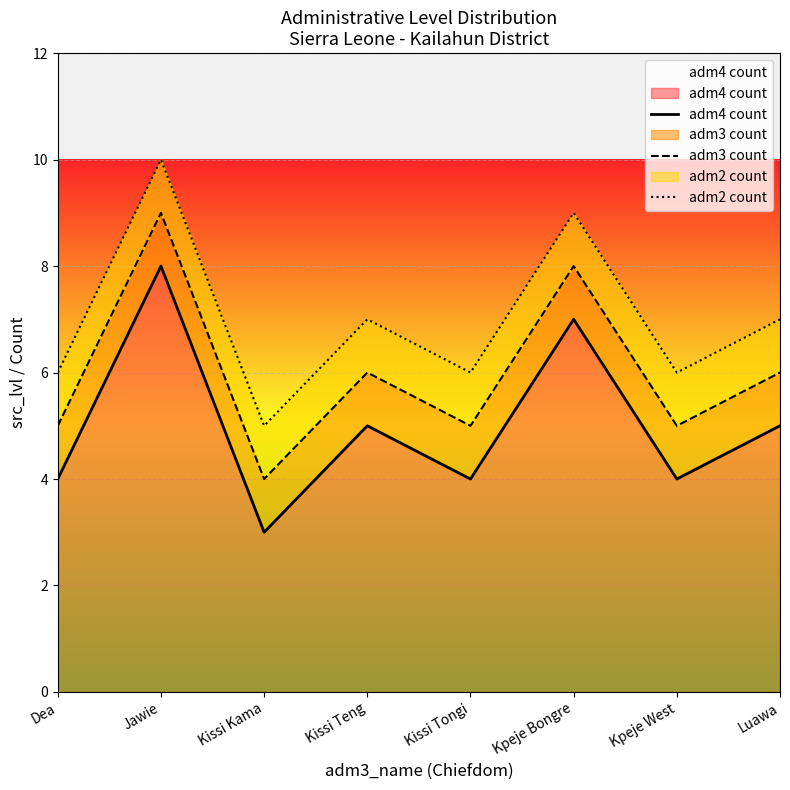

List the series in order of their overall mean, highest first.

adm2 count, adm3 count, adm4 count